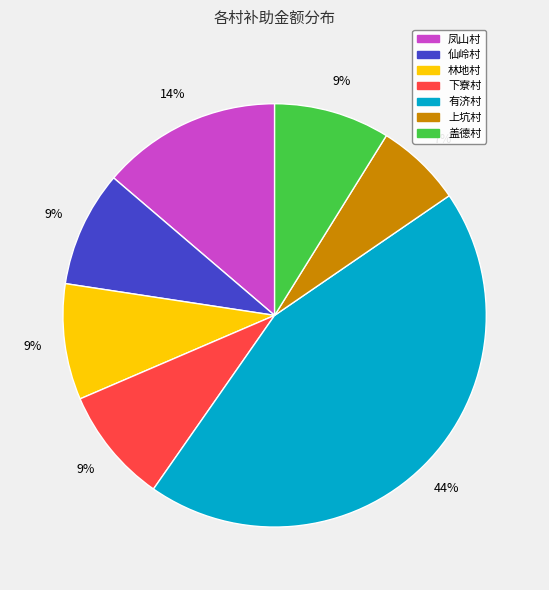

Is it true that 有济村 is 44% of the pie?

True